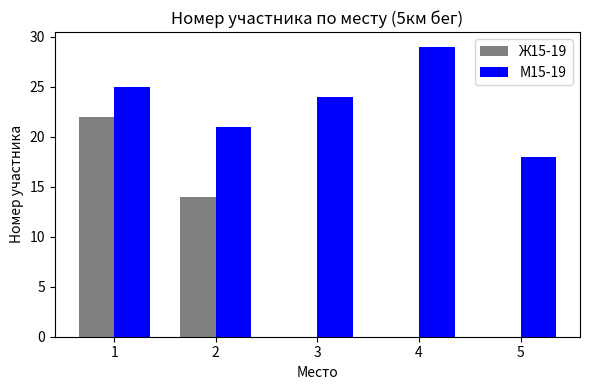

Reading left to right, extract all data points from this chart.

Ж15-19: 1=22	2=14	3=0	4=0	5=0
М15-19: 1=25	2=21	3=24	4=29	5=18